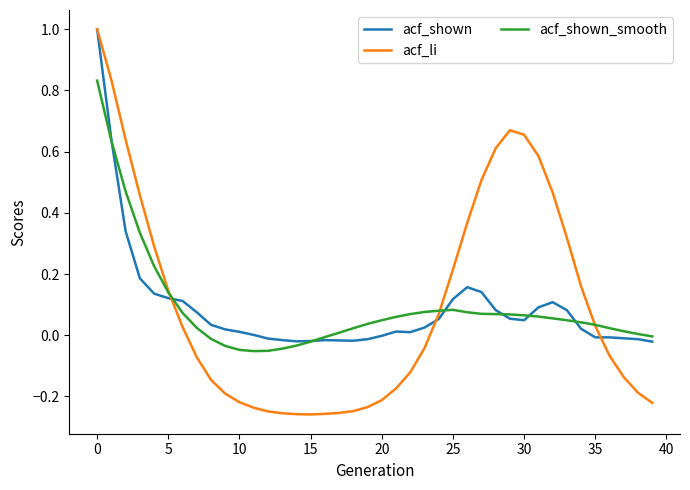

What is the maximum value for acf_shown?

1.0